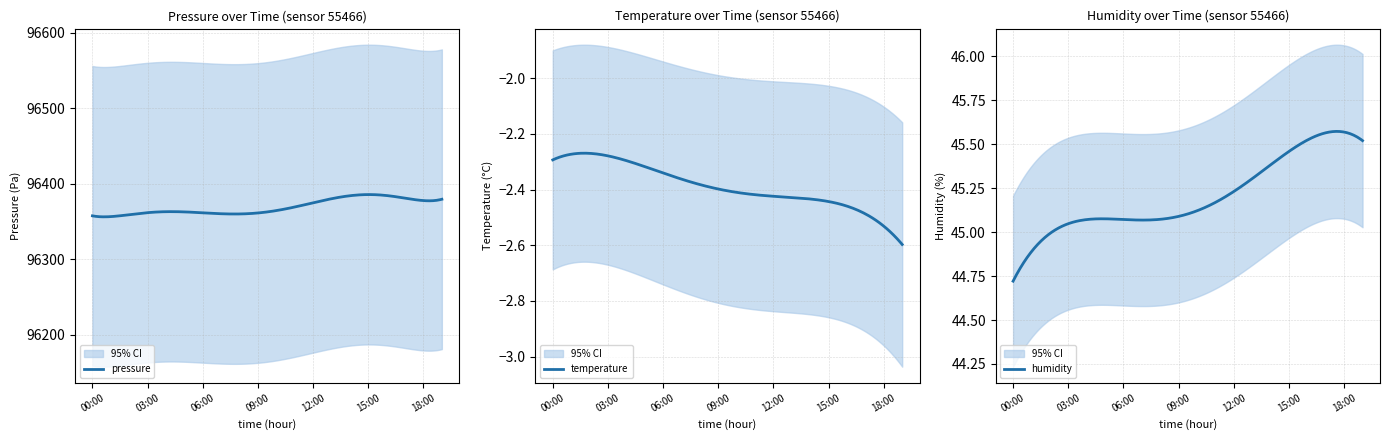

Where is the first local maximum for humidity?

03:00